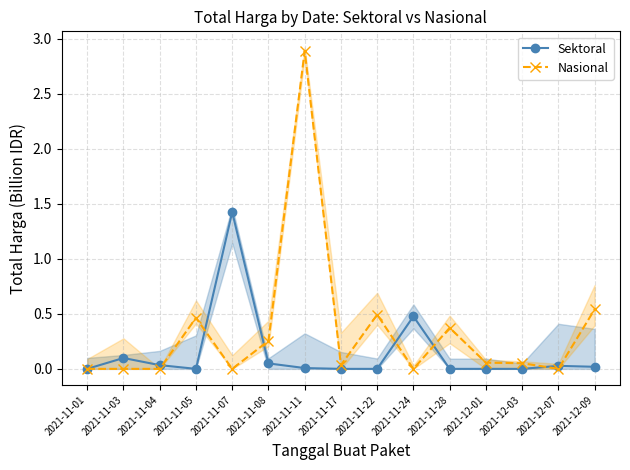

Between which two adjacent categories do Sektoral and Nasional first intersect?

2021-11-04 and 2021-11-05